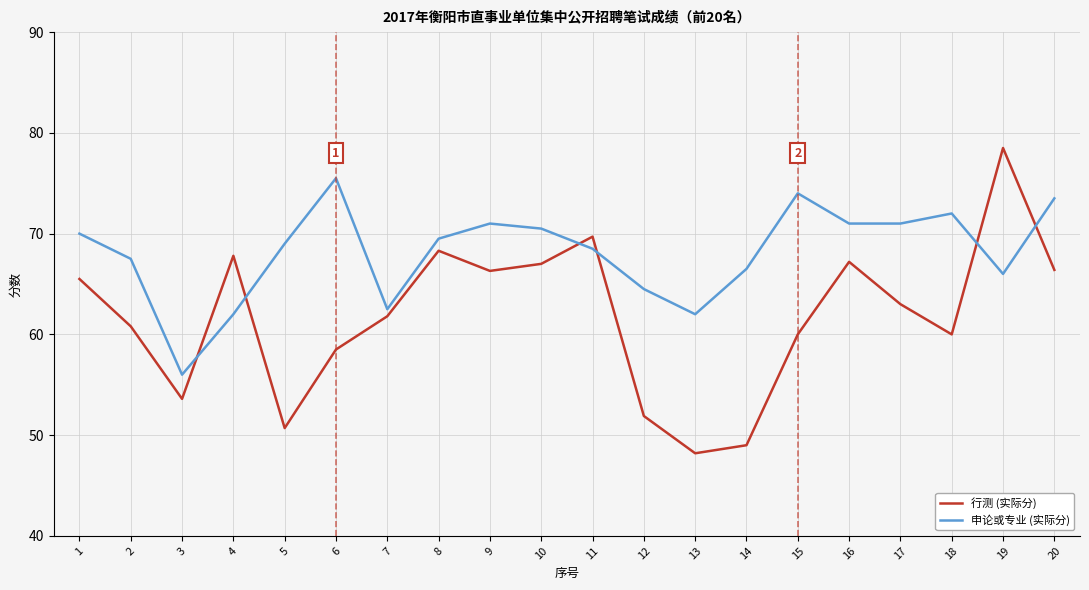

Where is the first local maximum for 申论或专业 (实际分)?

6